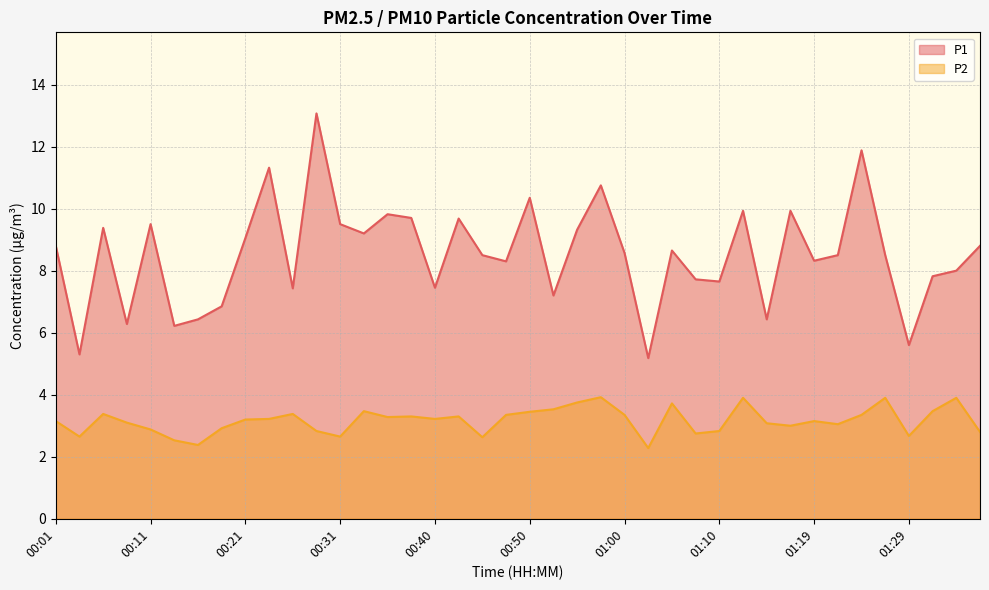

Which label corresponds to the smallest value in the chart?

01:02